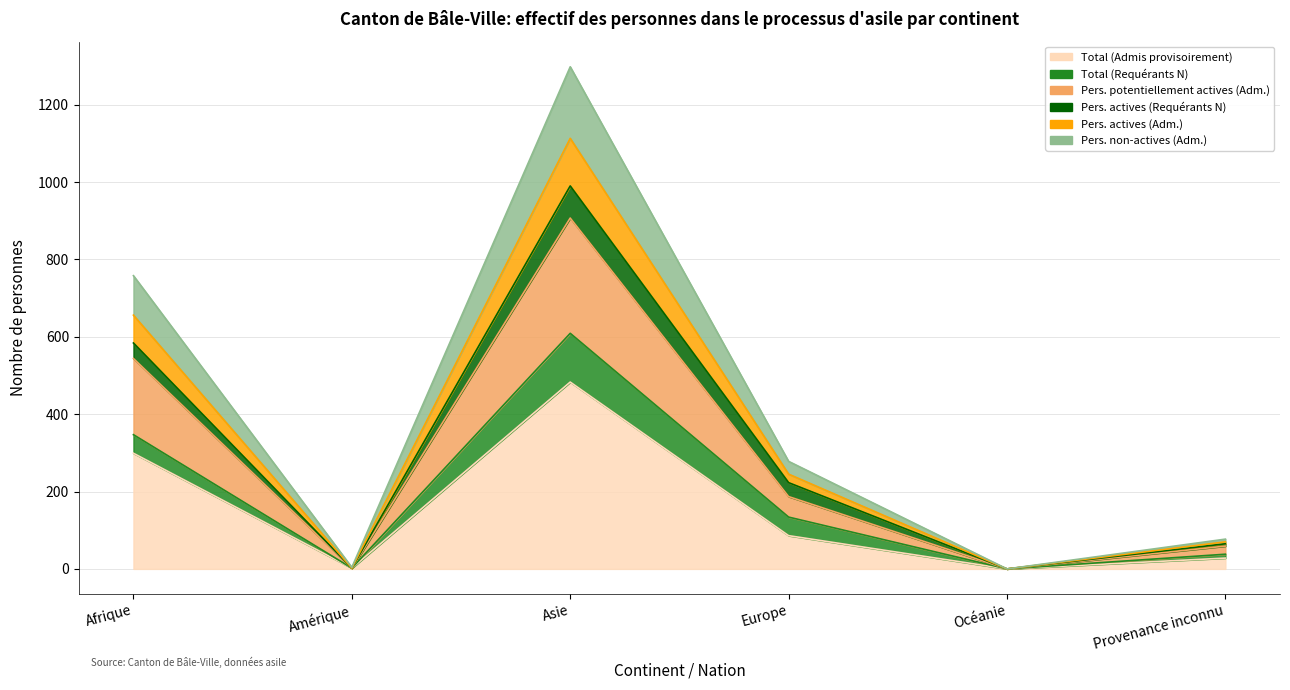

How many interior local valleys does the Total (Admis provisoirement) series have?

2